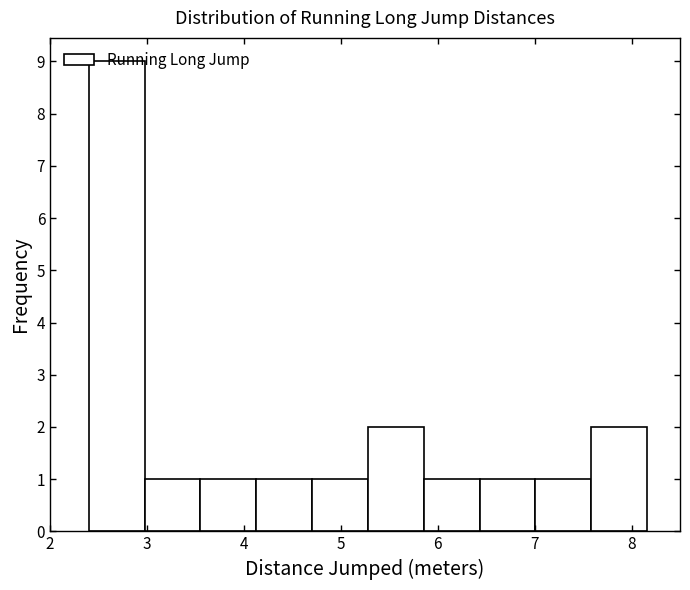

Which range on the x-axis has the tallest bar?

2.4 to 3.0